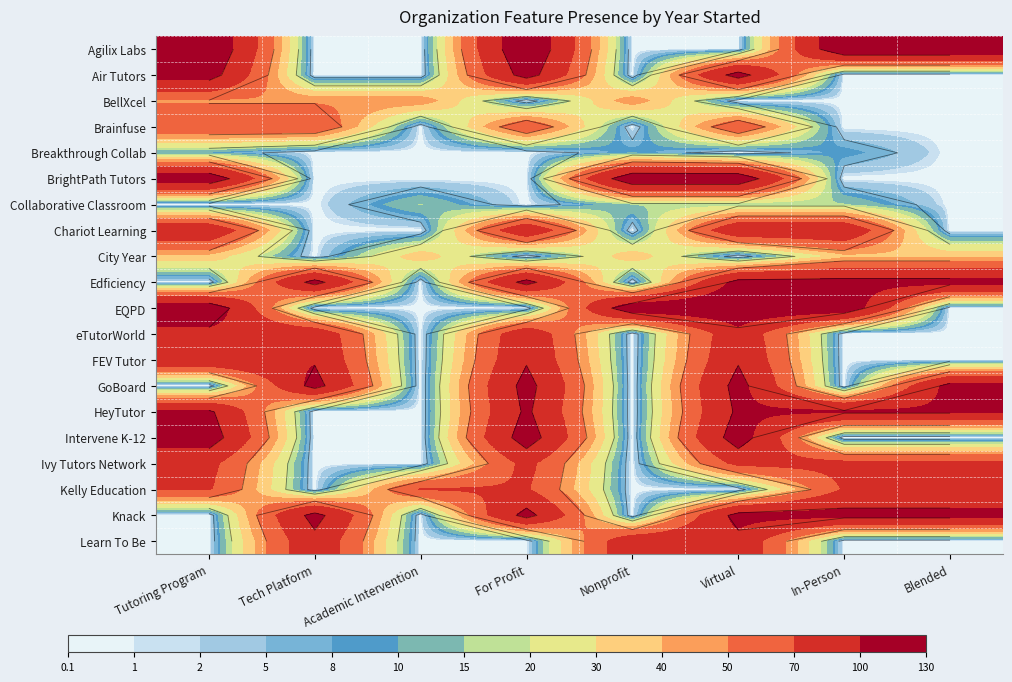

List the series in order of their peak value, lowest first.

Breakthrough Collab, Collaborative Classroom, City Year, BellXcel, Brainfuse, Kelly Education, Ivy Tutors Network, eTutorWorld, Learn To Be, Chariot Learning, FEV Tutor, HeyTutor, Edficiency, GoBoard, Knack, Air Tutors, Intervene K-12, BrightPath Tutors, EQPD, Agilix Labs